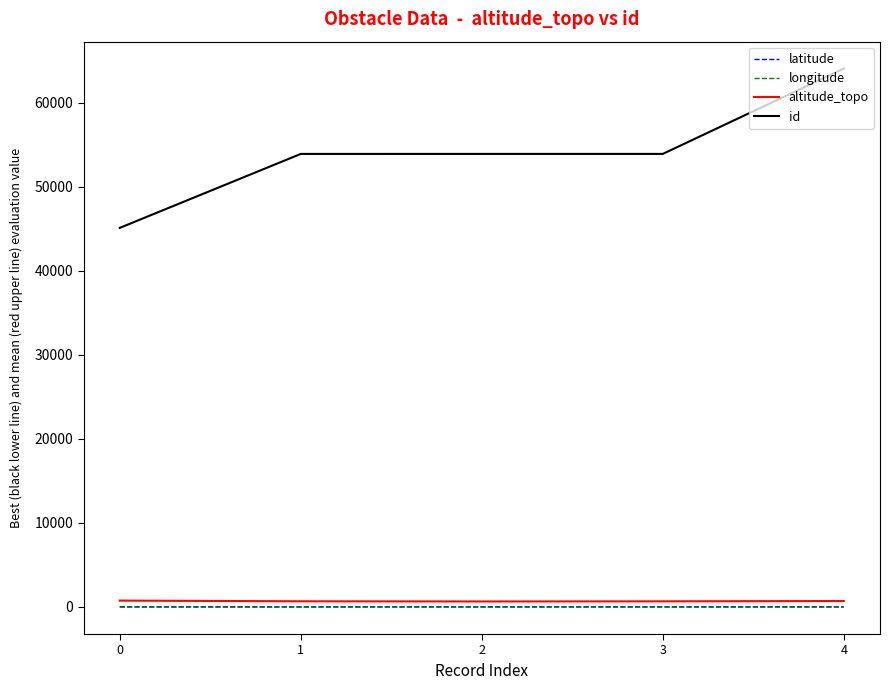

The id series shows 45121.0 at 0. True or false?

True